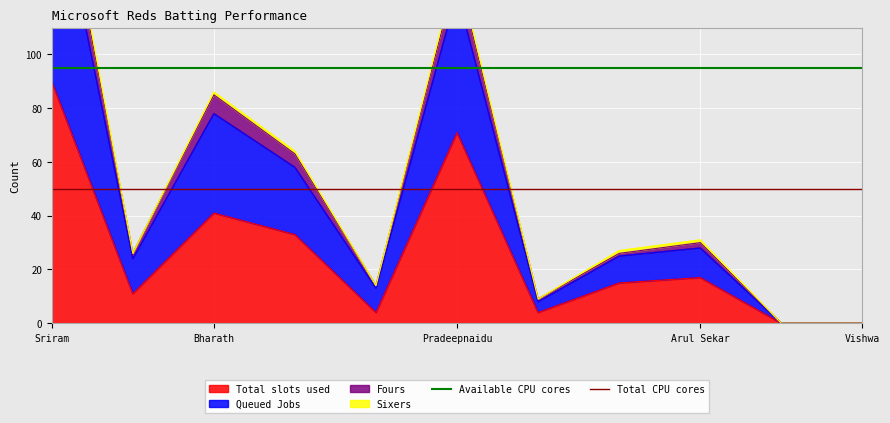

What is the maximum value for Total slots used?

90